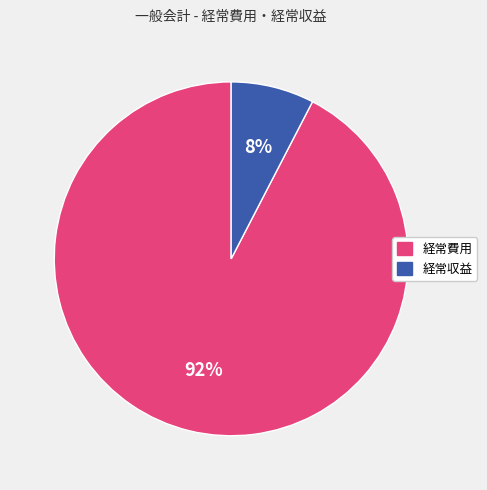

To the nearest percent, what is the average slice percentage?

50%